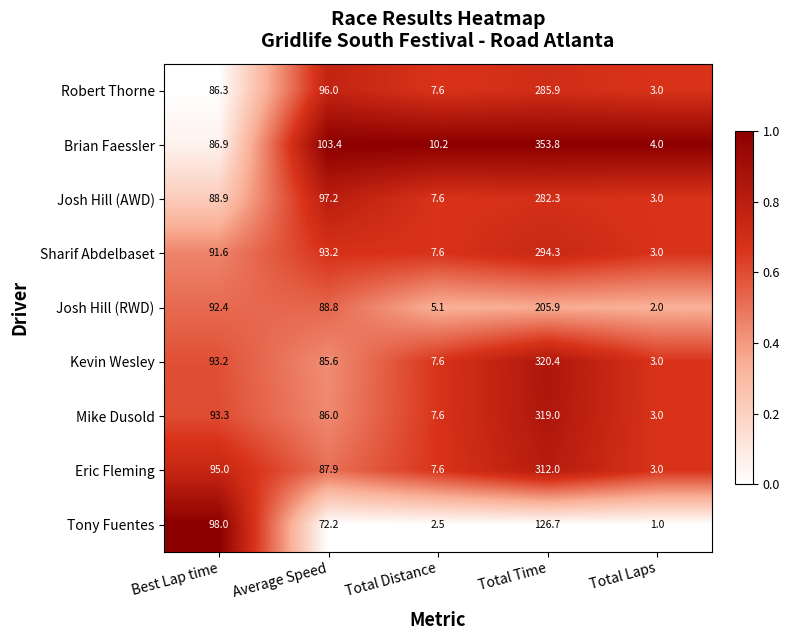

What is the total value across all series at Total Laps?

25.0